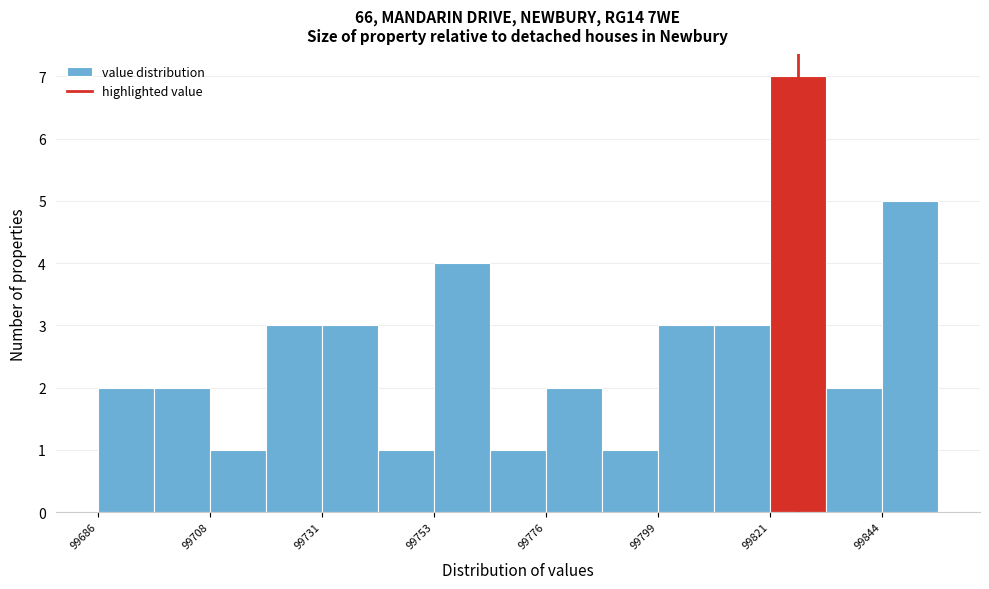

Read against the x-axis, roughly where is the centre of the tallest bar?

99825